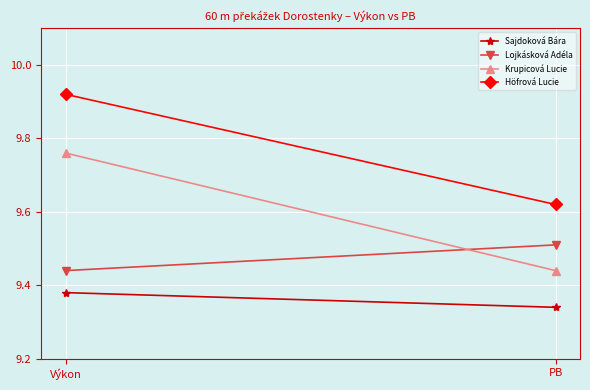

What position from the right is PB?

1